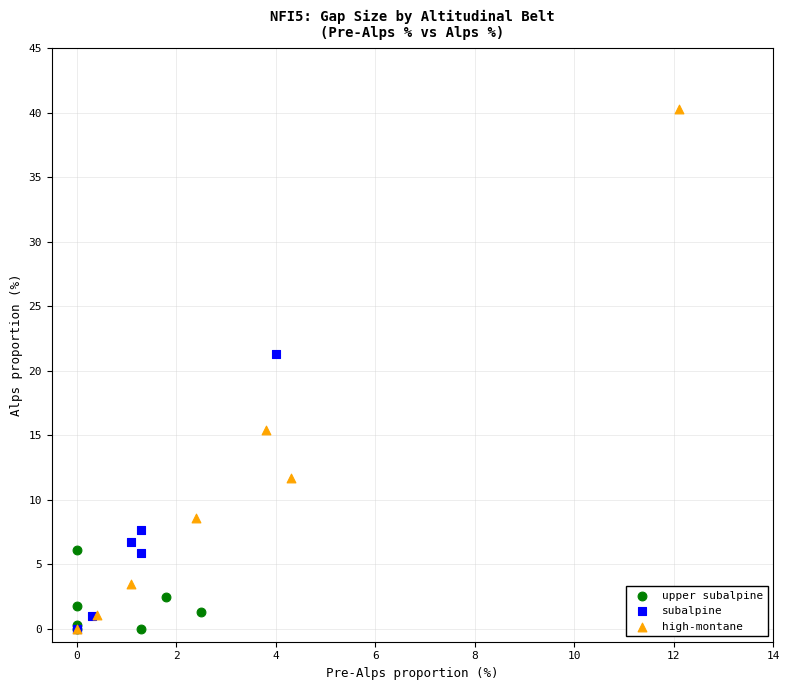

Which series reaches the maximum Y coordinate?

high-montane